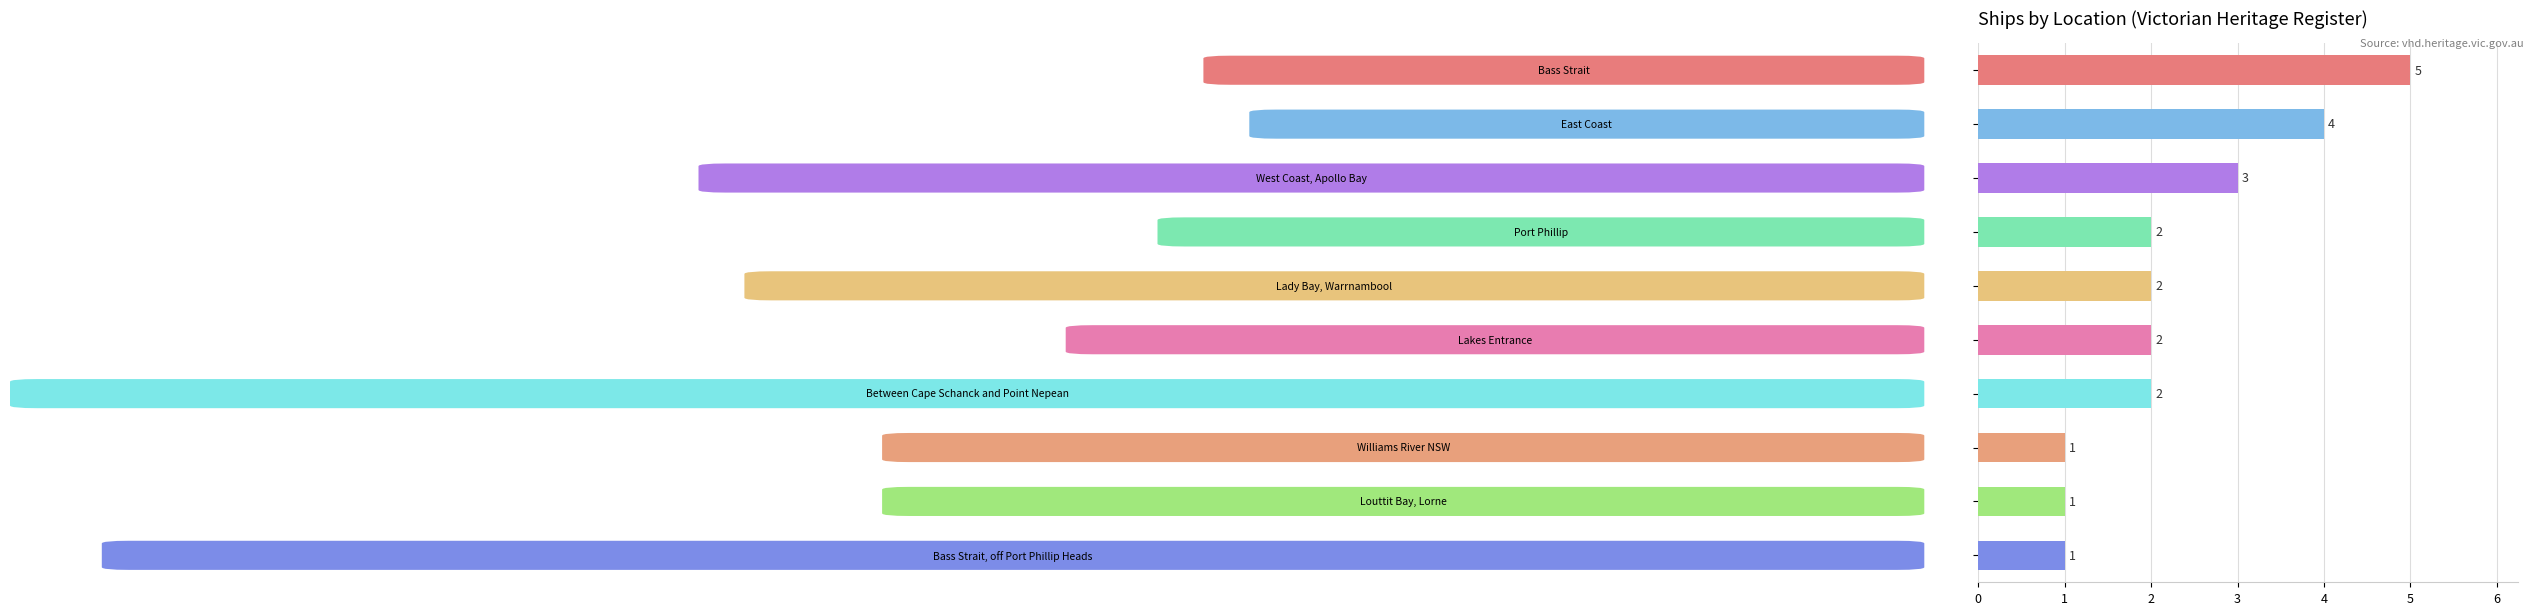

How many bars are there in total?

10